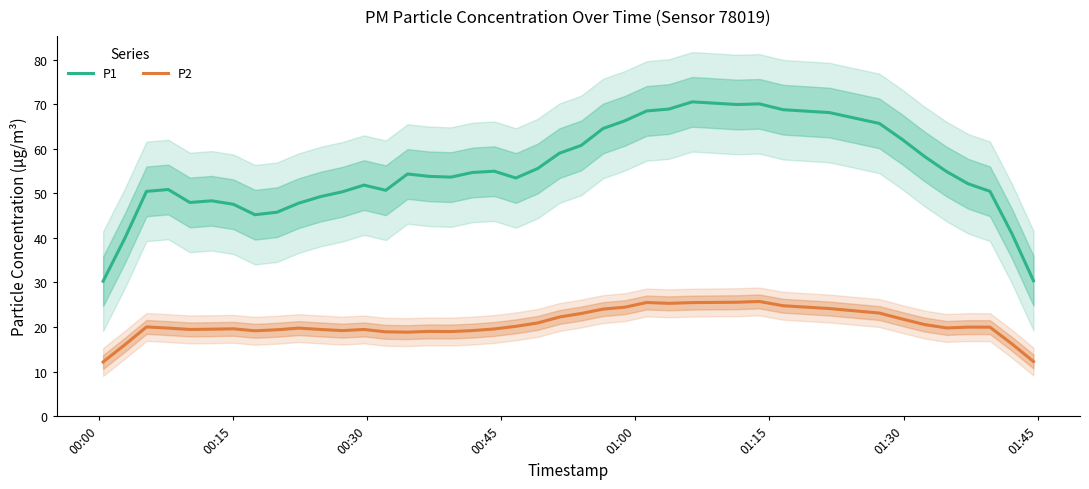

At how many categories does at least one series exceed 30?

40